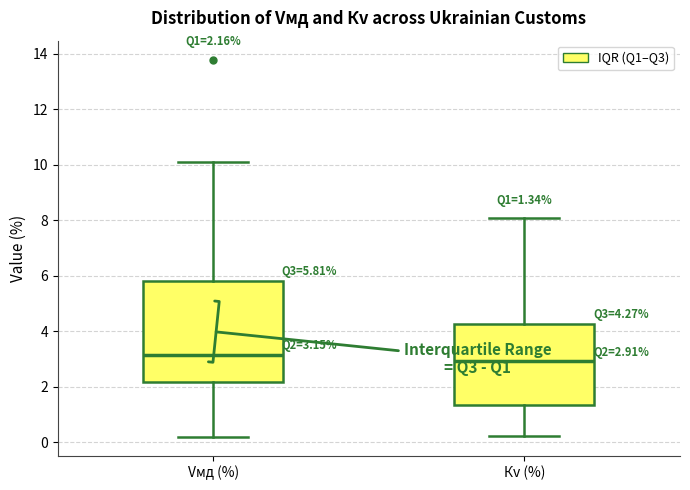

Which box's median line is the highest?

Vмд (%)